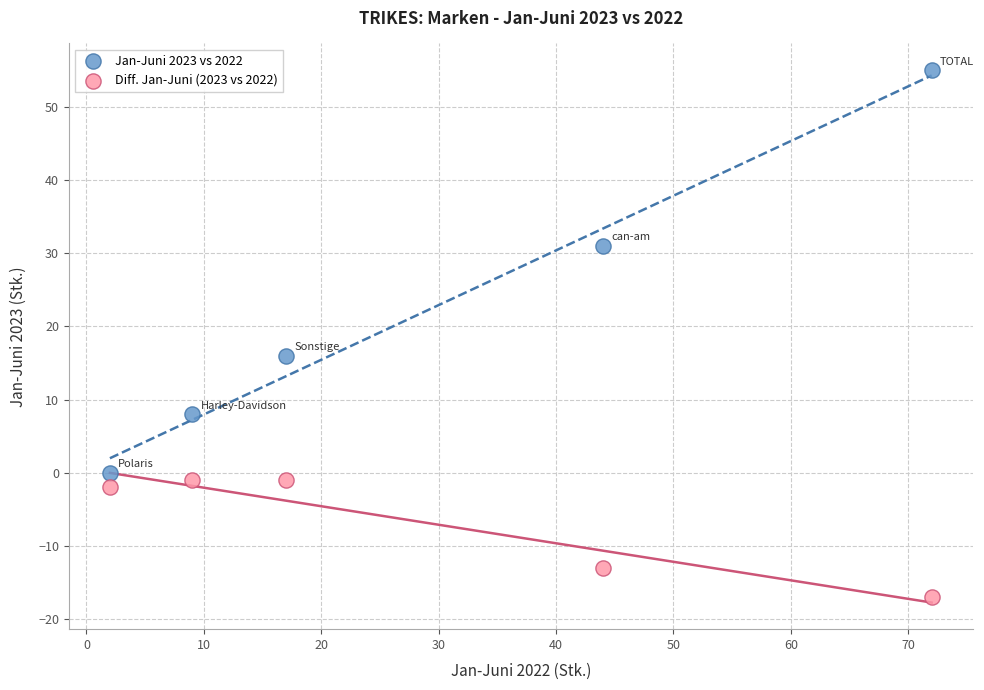

Which series contains the highest Y value?

Jan-Juni 2023 vs 2022